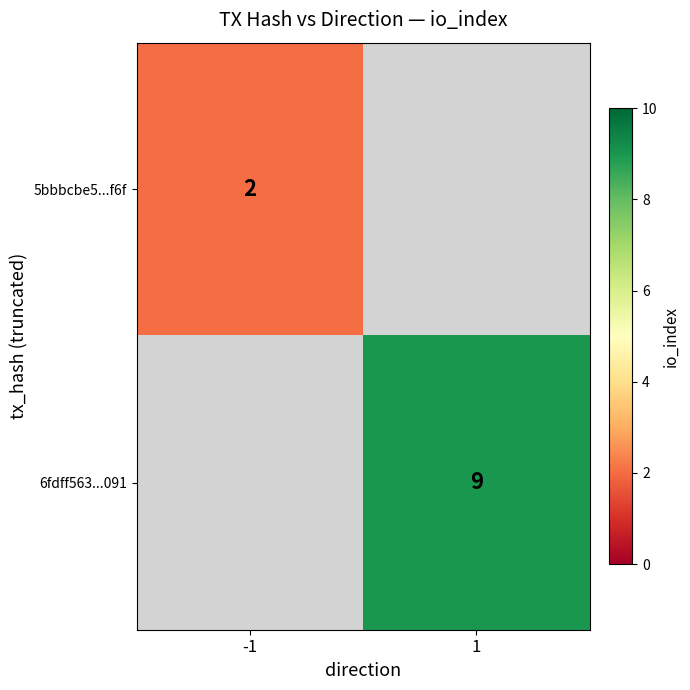

The value of 6fdff563...091 at 1 is 9. True or false?

True